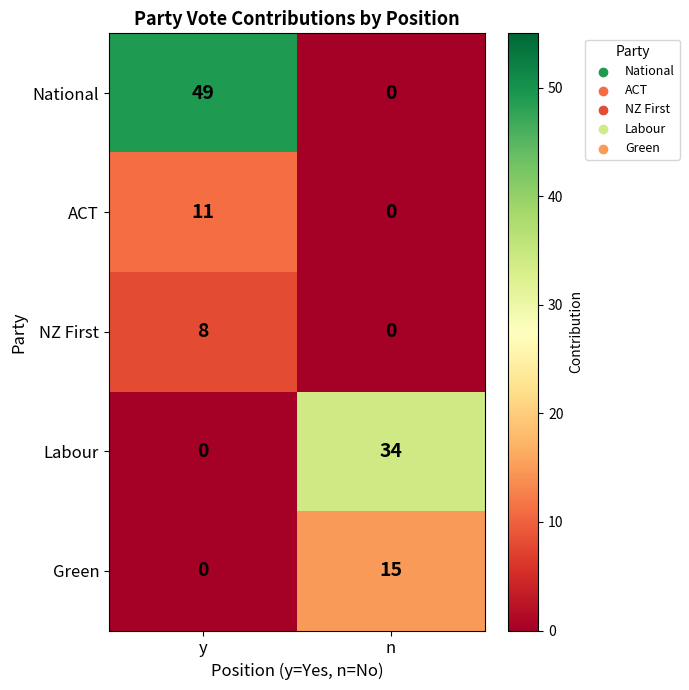

Reading left to right, transcribe all the data shown in this chart.

National: y=49	n=0
ACT: y=11	n=0
NZ First: y=8	n=0
Labour: y=0	n=34
Green: y=0	n=15